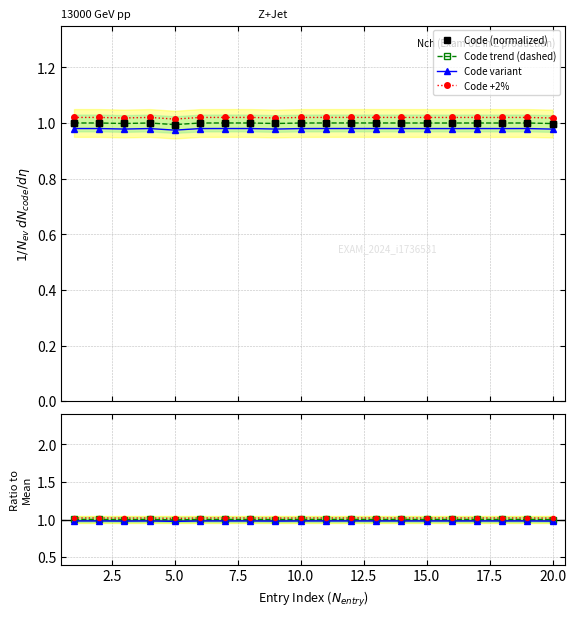

How many values in the Ratio Code series are below 1?

4